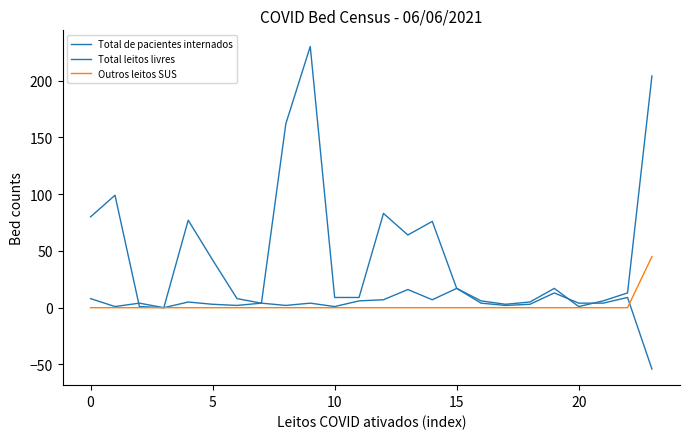

Reading left to right, what are all the values shown in this chart?

Total de pacientes internados: 80	99	1	0	77	42	8	4	162	230	9	9	83	64	76	17	6	3	5	17	1	6	13	204
Total leitos livres: 8	1	4	0	5	3	2	4	2	4	1	6	7	16	7	17	4	2	3	13	4	4	9	-54
Outros leitos SUS: 0	0	0	0	0	0	0	0	0	0	0	0	0	0	0	0	0	0	0	0	0	0	0	45